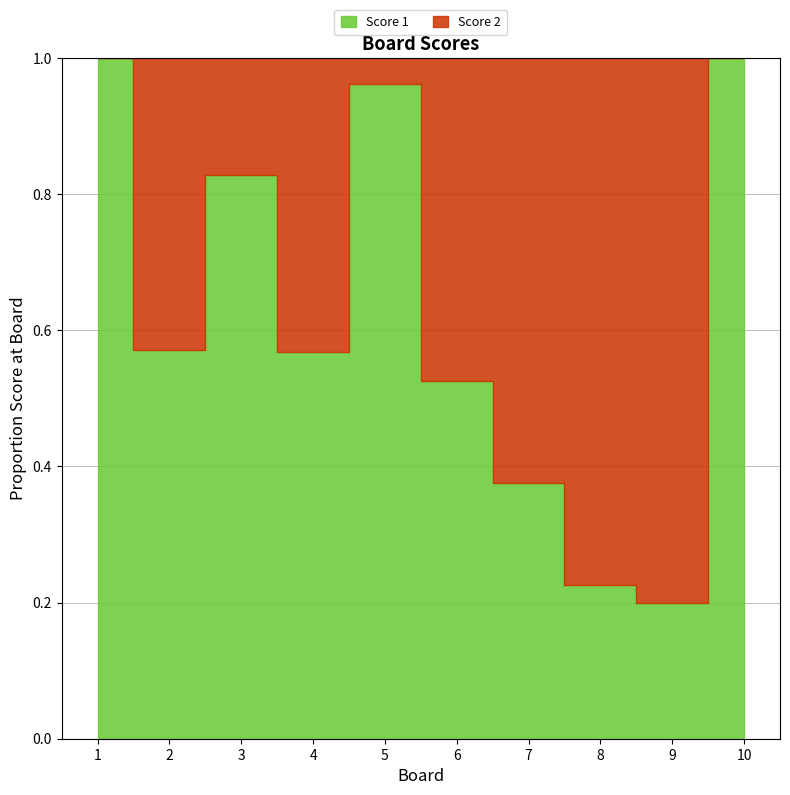

True or false: Score 1 and Score 2 intersect in this chart.

True